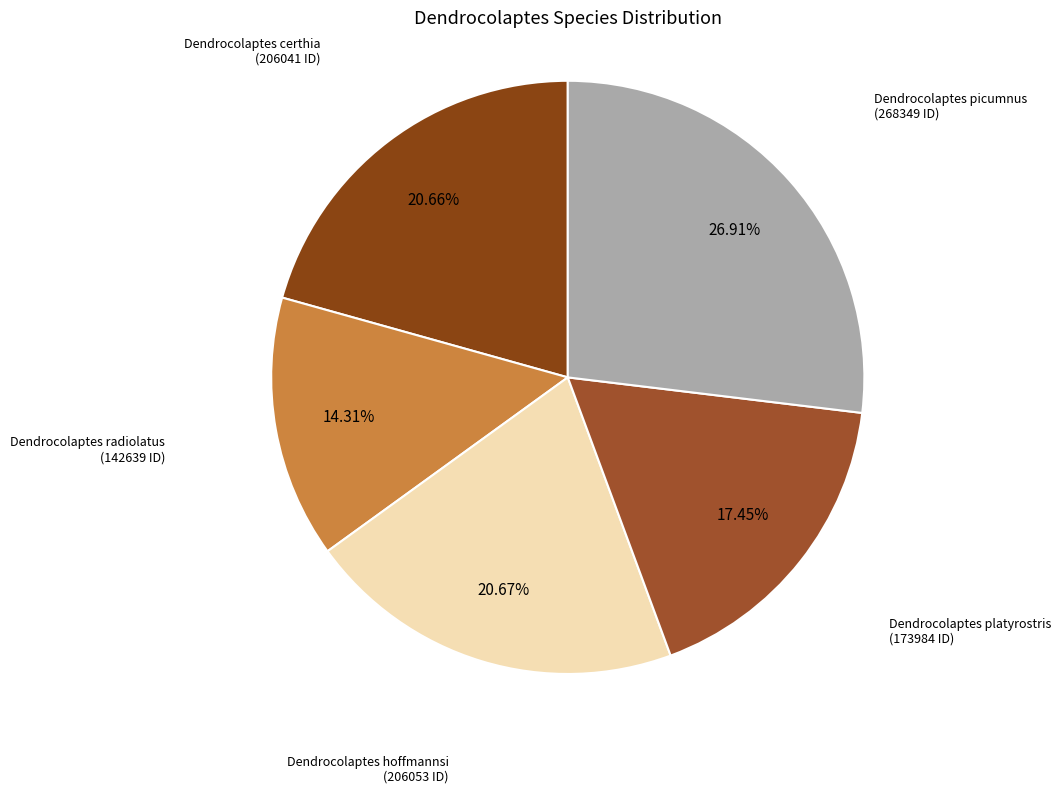

To the nearest percent, what is the combined percentage of Dendrocolaptes radiolatus and Dendrocolaptes hoffmannsi?

35%